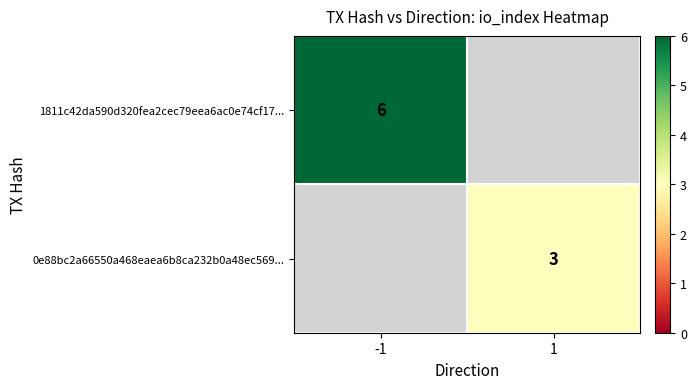

Is the value of 0e88bc2a66550a468eaea6b8ca232b0a48ec569... at 1 greater than the value of 1811c42da590d320fea2cec79eea6ac0e74cf17... at -1?

No